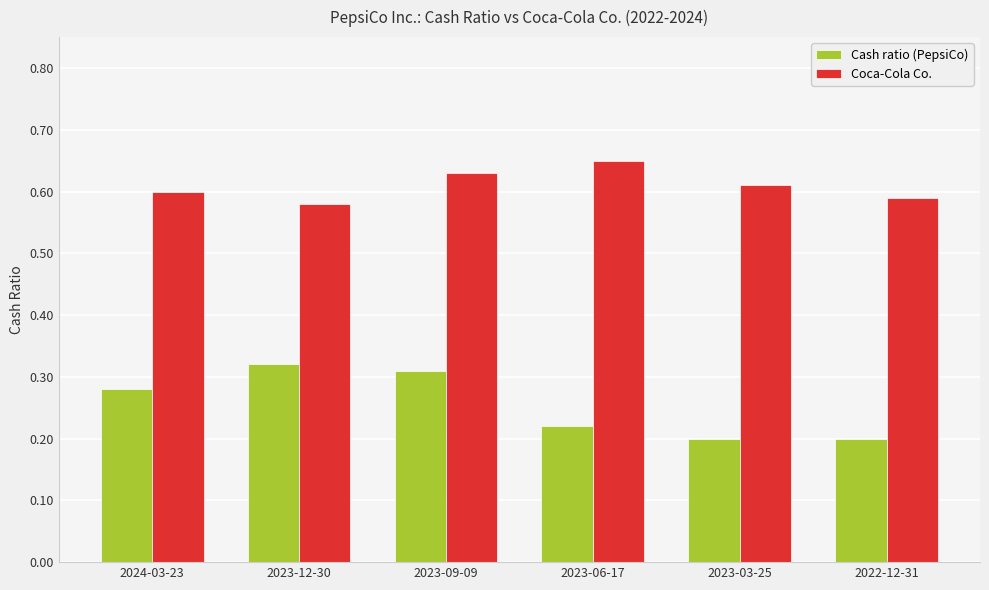

Count the Cash ratio (PepsiCo) values in the range 0 to 1.

6